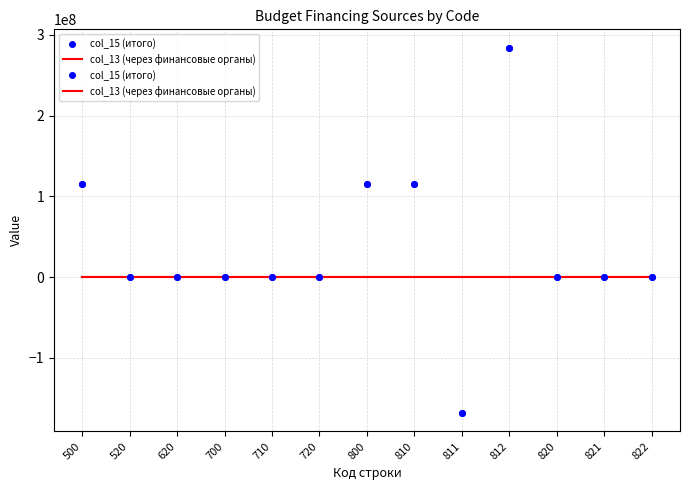

Where is col_13 (через финансовые органы) nearest to the value 0?

500